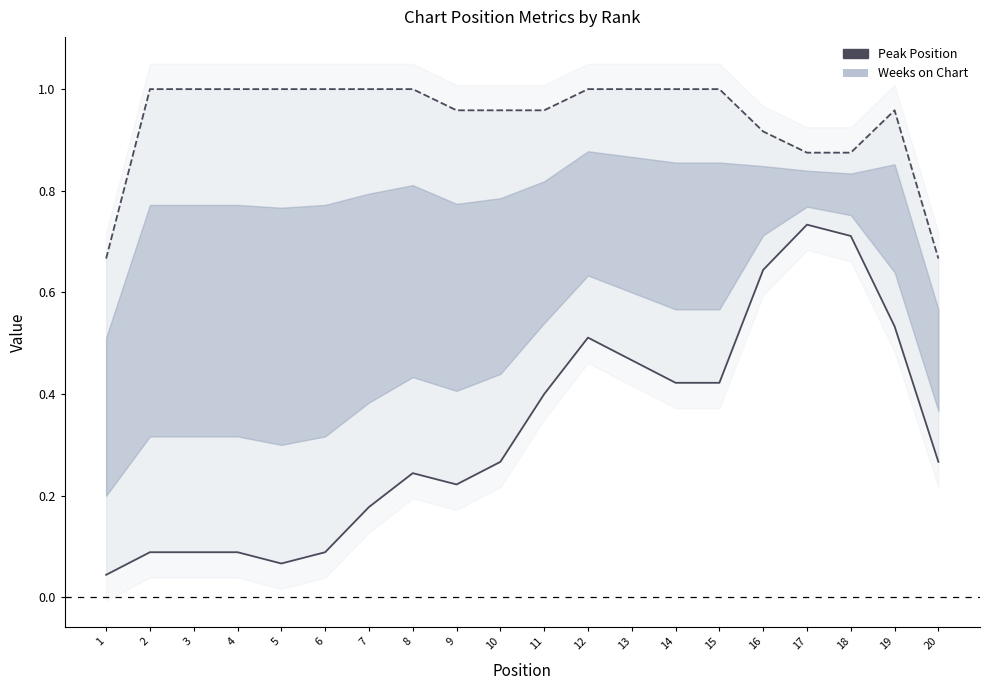

What are all the series names shown in the legend?

Peak Position, Weeks on Chart